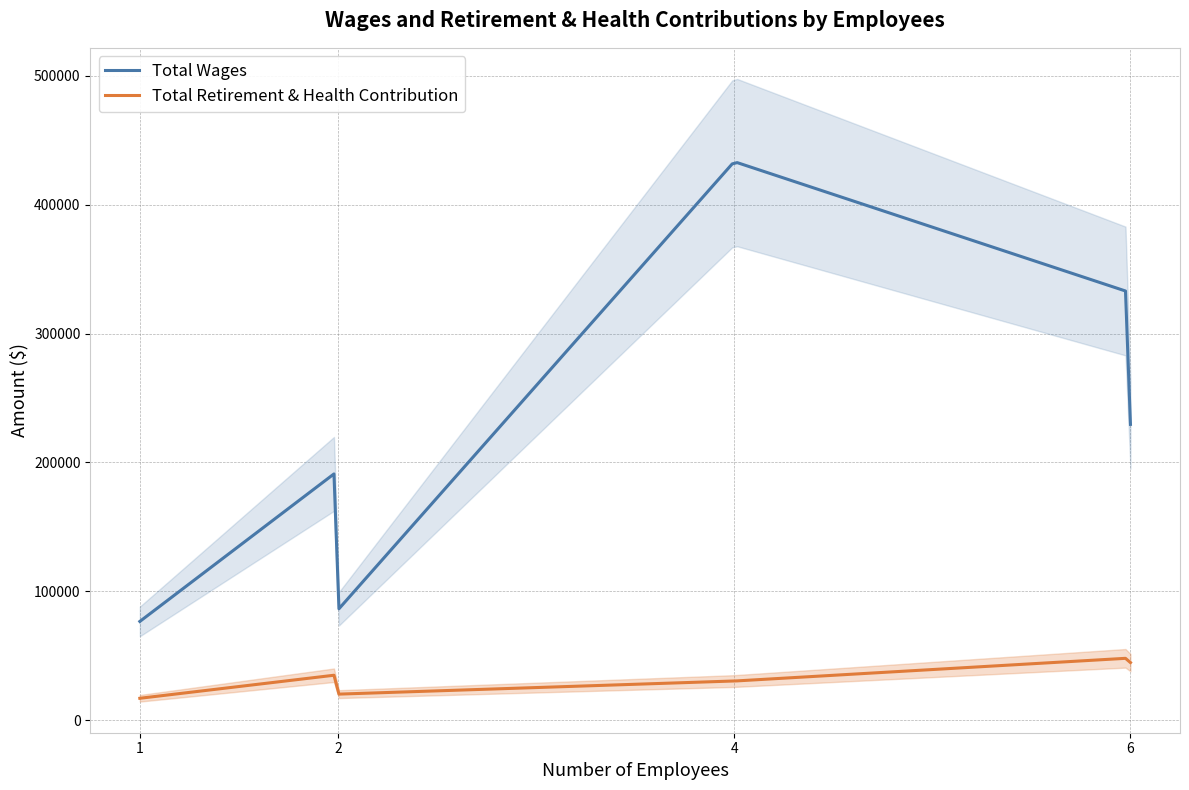

At which label does Total Wages first exceed 193447?

4